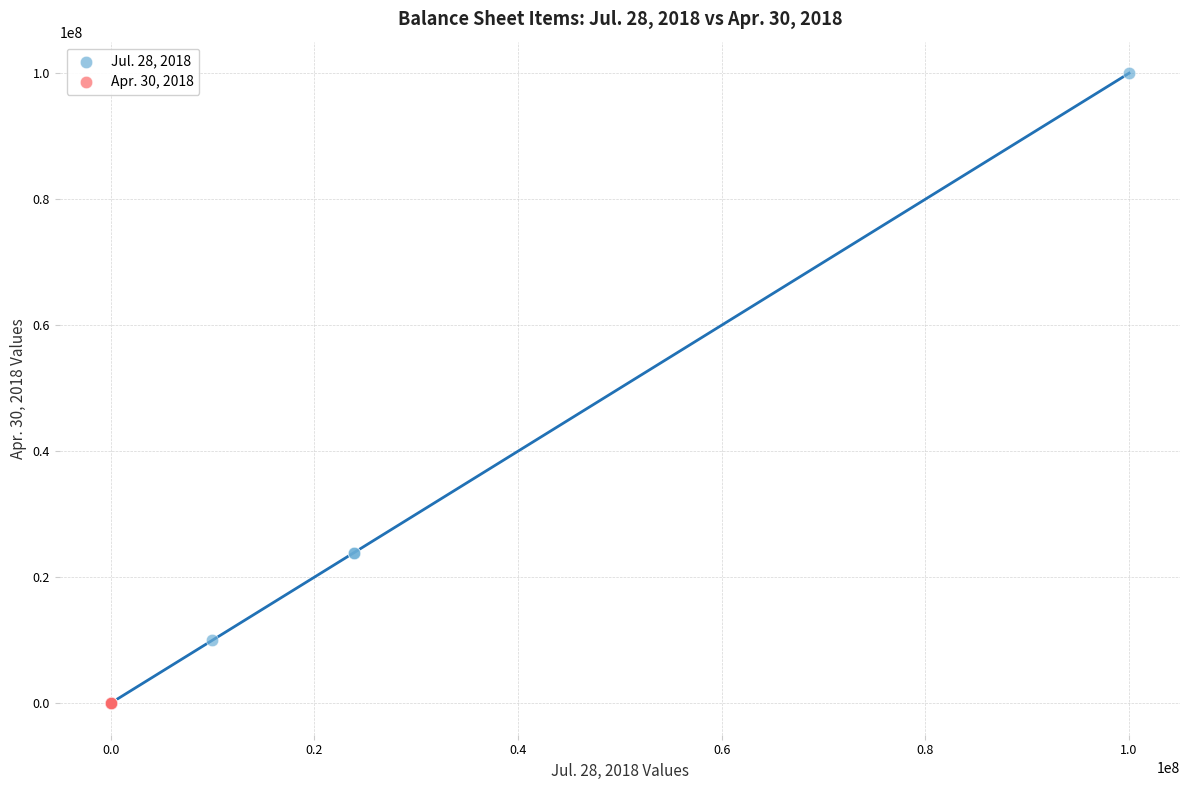

Which series has the widest spread of Y values?

Jul. 28, 2018